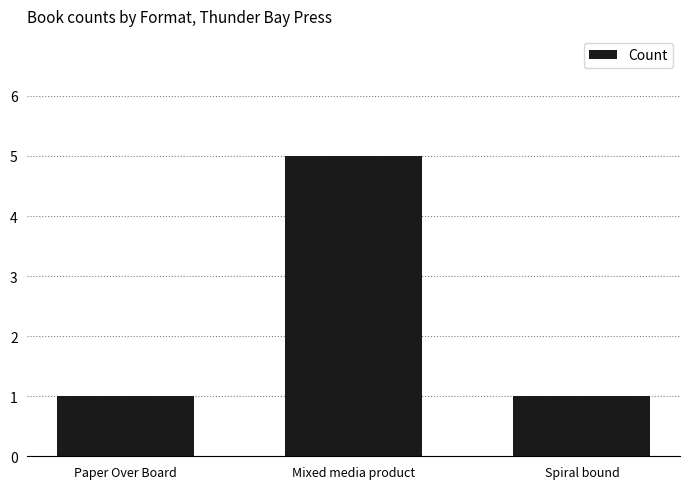

What is the ratio of the value at Mixed media product to the value at Paper Over Board?

5.0